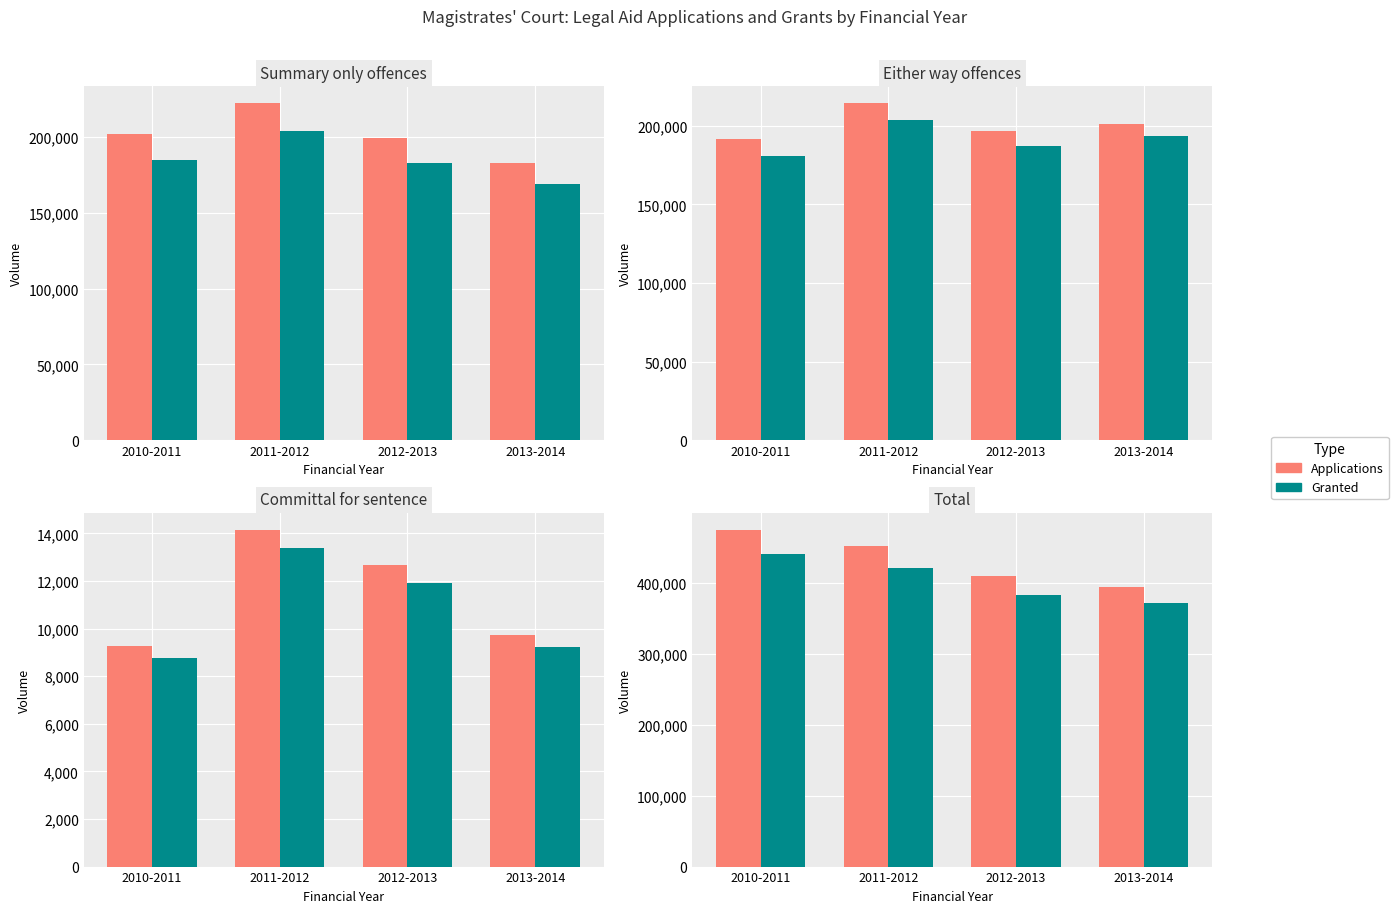

Which category has the lowest value in the Granted series?

2013-2014